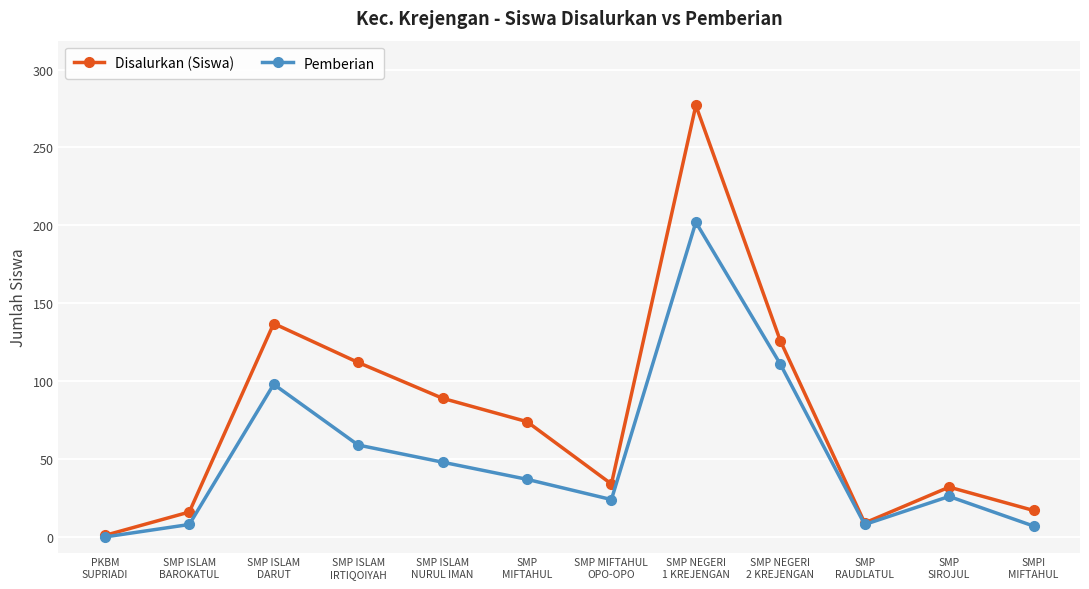

What is the label of the 6th point from the left?

SMP
MIFTAHUL